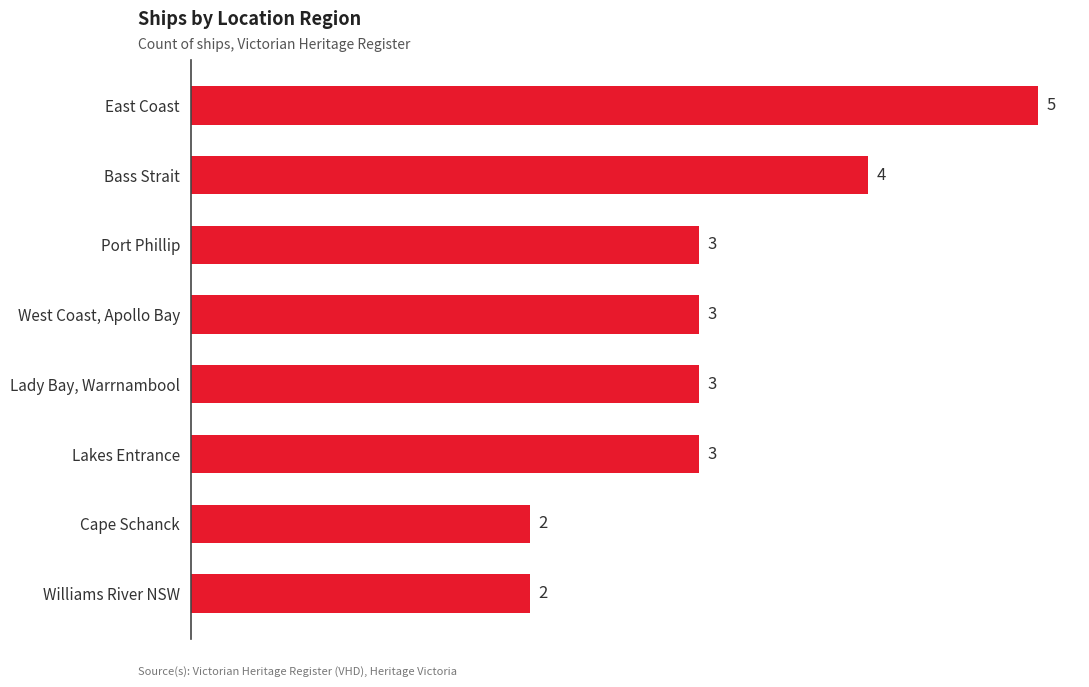

Between Port Phillip and Cape Schanck, which is larger?

Port Phillip